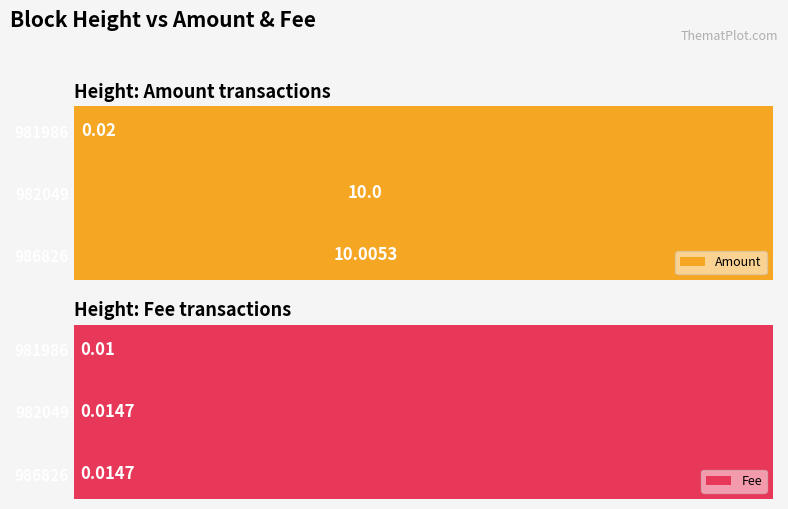

What is the difference between the Amount values at 982049 and 981986?

10.0